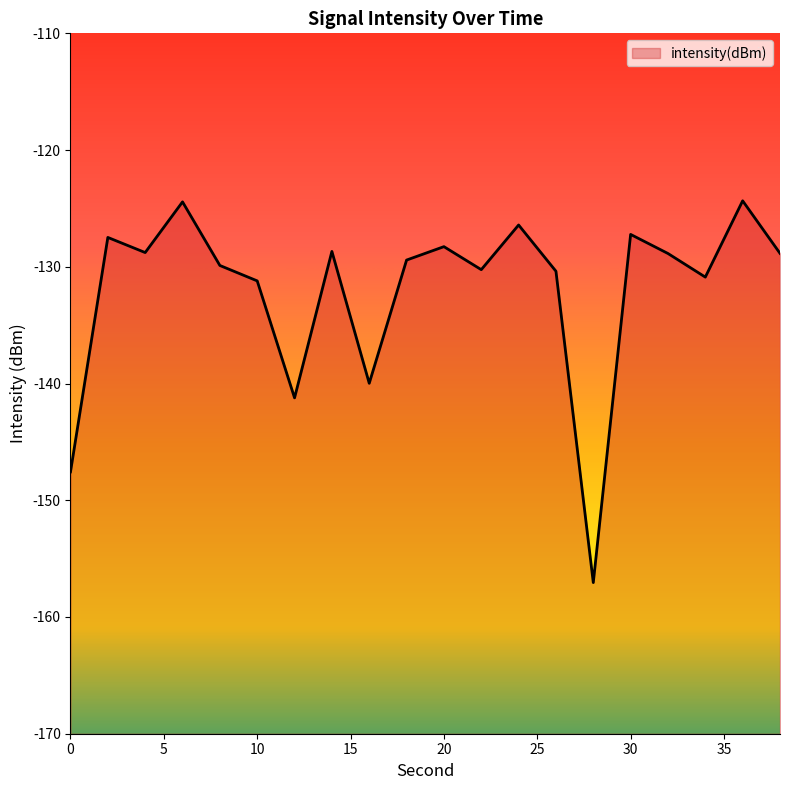

Between 10 and 38, which is larger?

38